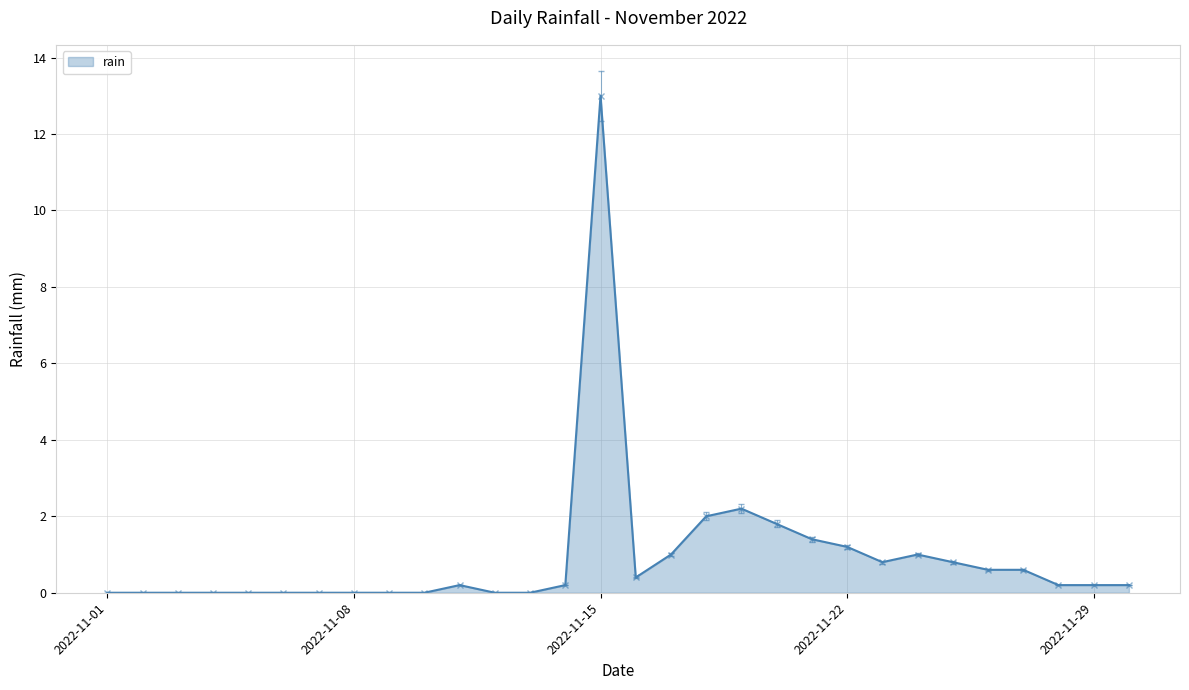

What is the maximum value shown in the chart?

13.0